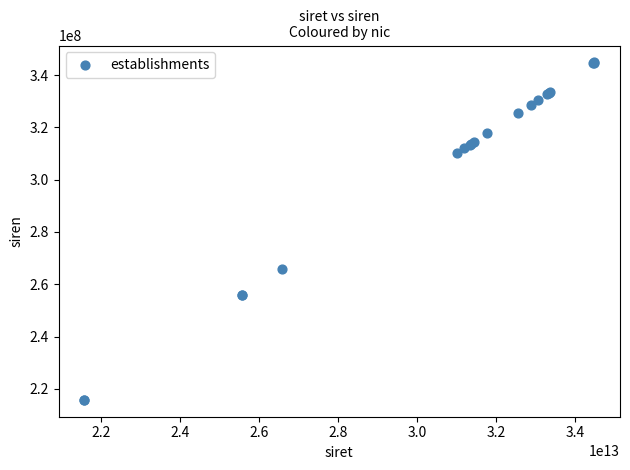

What Y value in the scatter plot is closest to 280326530?

265801589